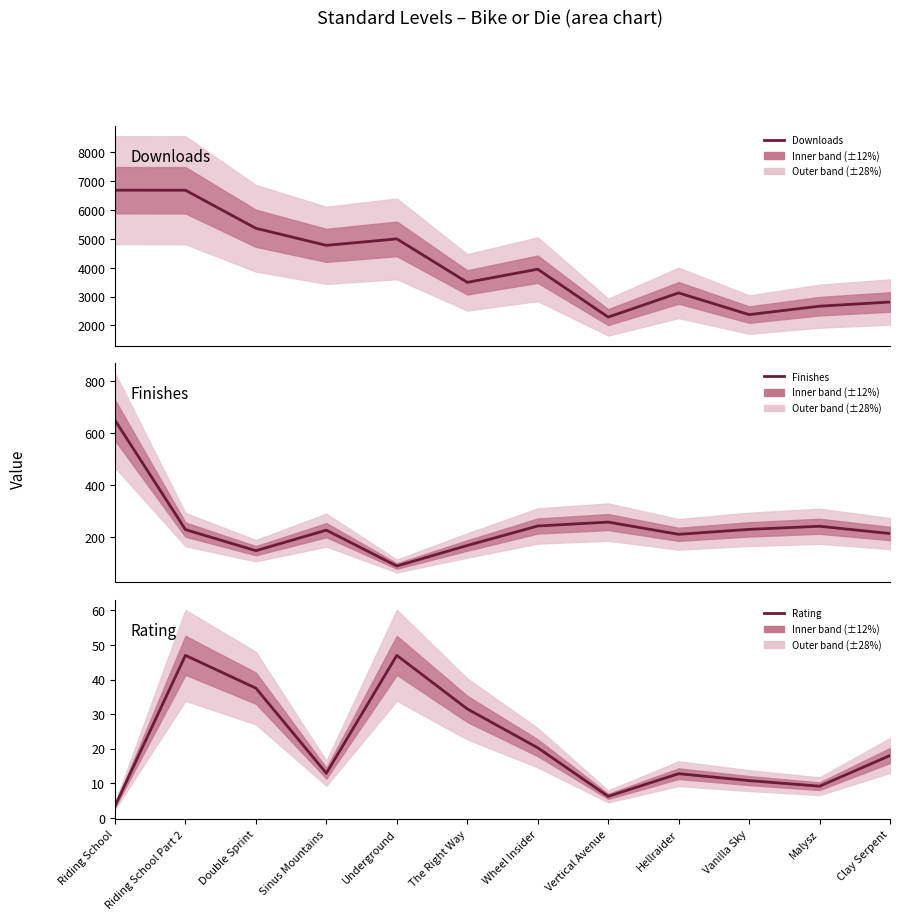

What is the lowest value of the Rating series?

3.4